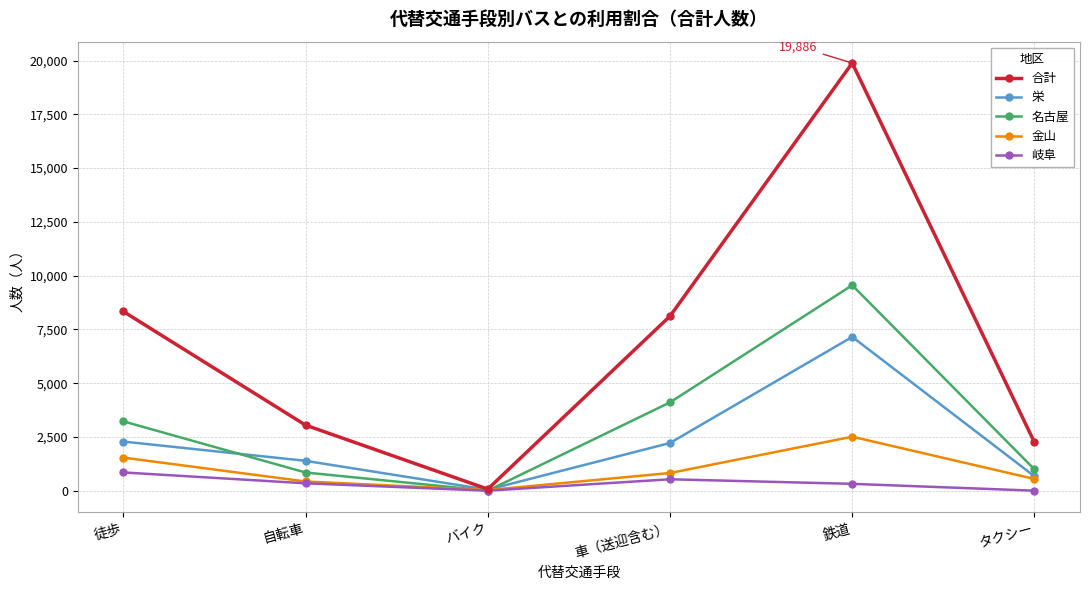

List the series in order of their peak value, highest first.

合計, 名古屋, 栄, 金山, 岐阜